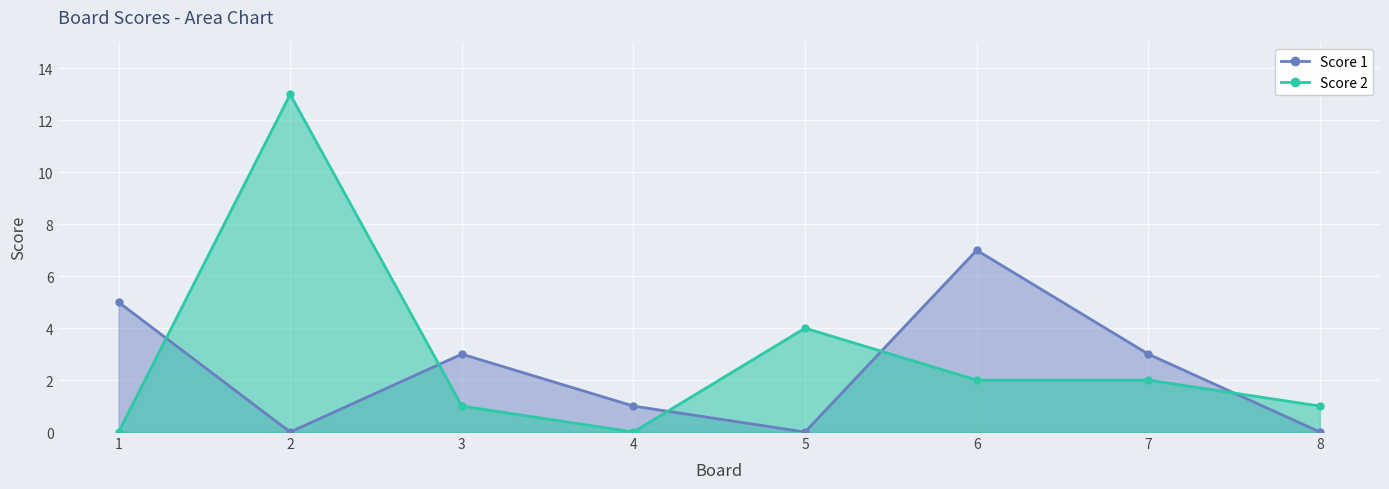

At which category does the chart reach its peak across all series?

2